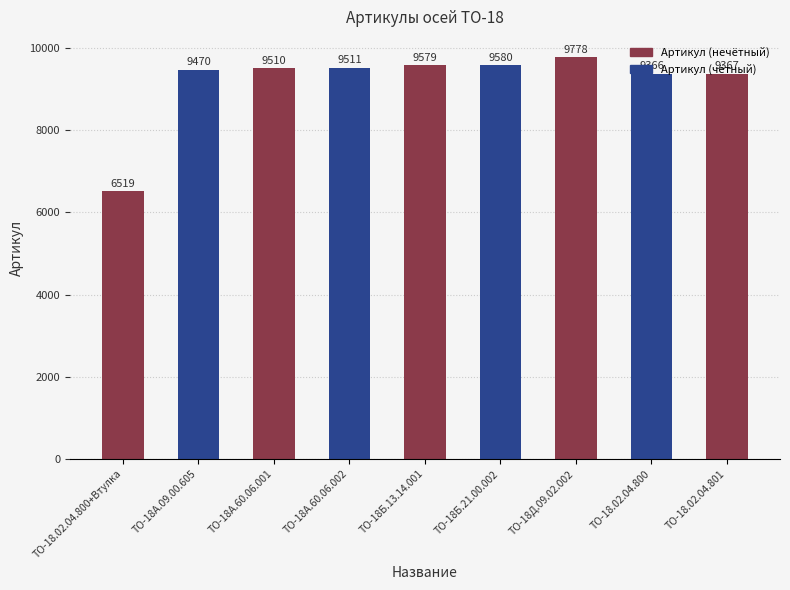

Rank the categories by value from lowest to highest.

ТО-18.02.04.800+Втулка, ТО-18.02.04.800, ТО-18.02.04.801, ТО-18А.09.00.605, ТО-18А.60.06.001, ТО-18А.60.06.002, ТО-18Б.13.14.001, ТО-18Б.21.00.002, ТО-18Д.09.02.002